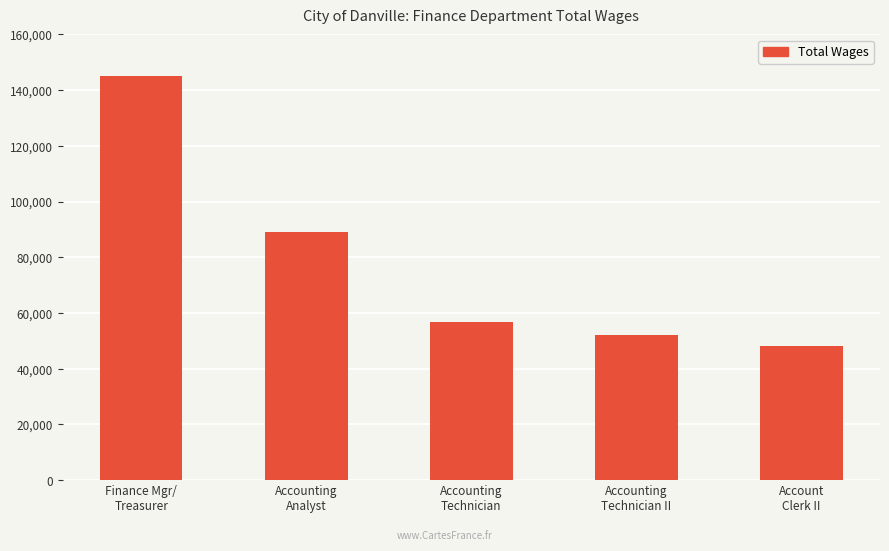

How many data points does each series have?

5